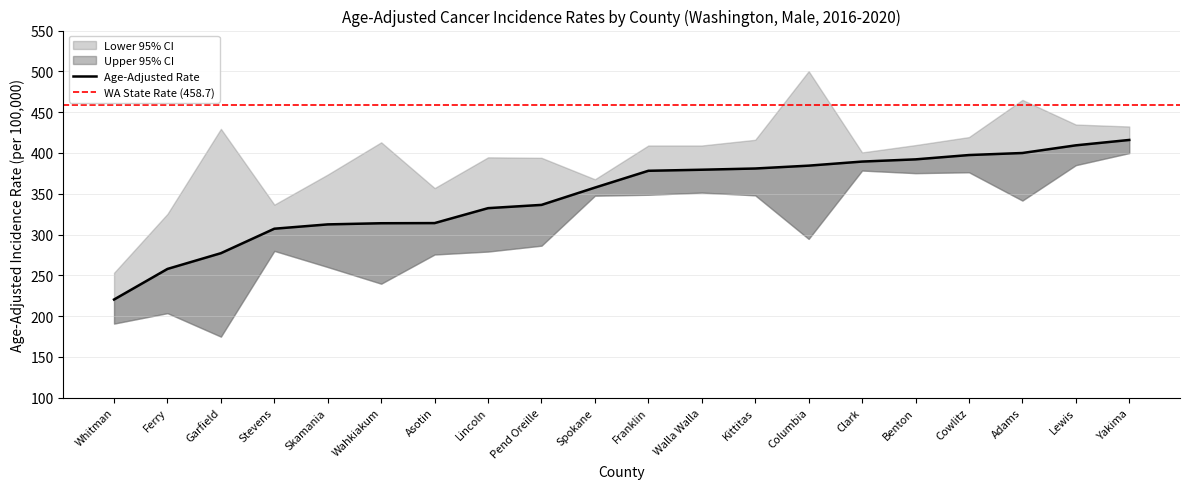

Which label corresponds to the smallest value in the chart?

Garfield